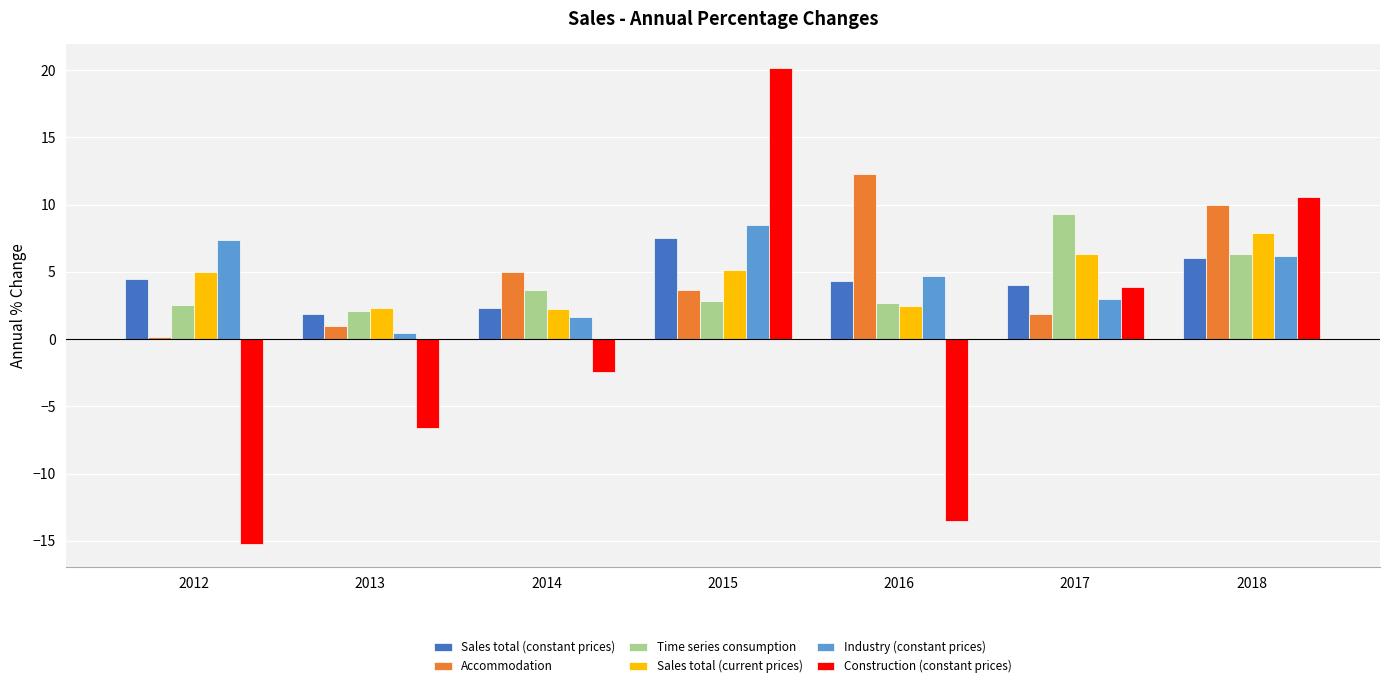

How many data points in Sales total (current prices) are above 4?

4